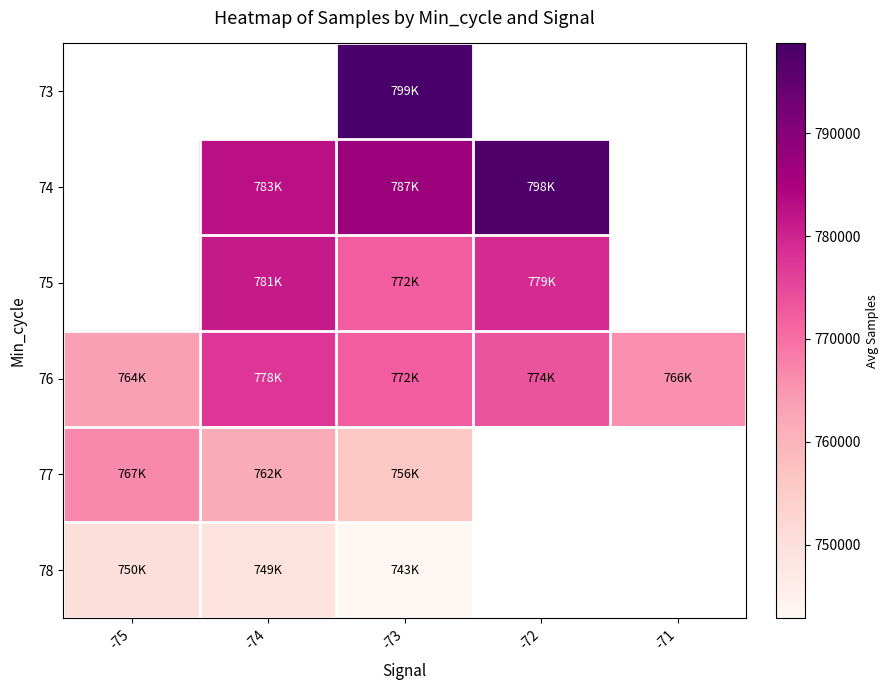

Is the value of 73 at -73 greater than the value of 77 at -74?

Yes